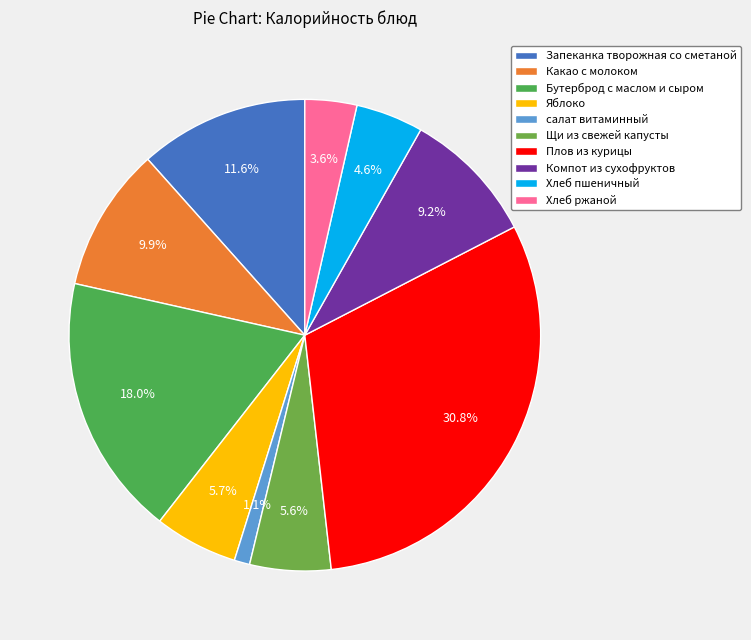

How many slices are in this pie chart?

10